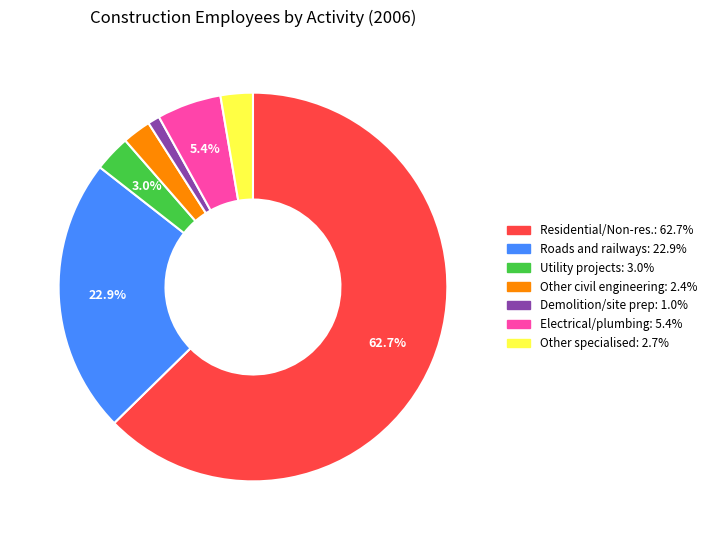

Is there a majority slice in this chart?

Yes